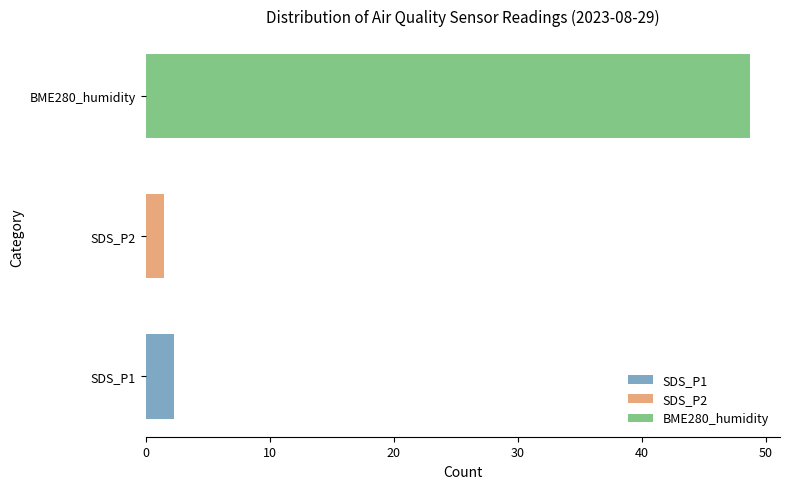

List the labels in order of BME280_humidity value, smallest first.

SDS_P2